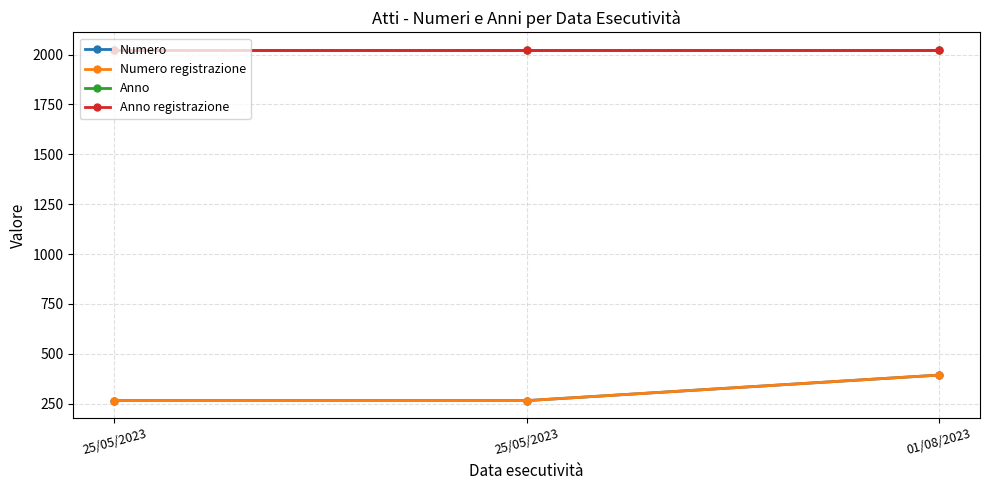

What is the label of the 1st point from the left?

25/05/2023